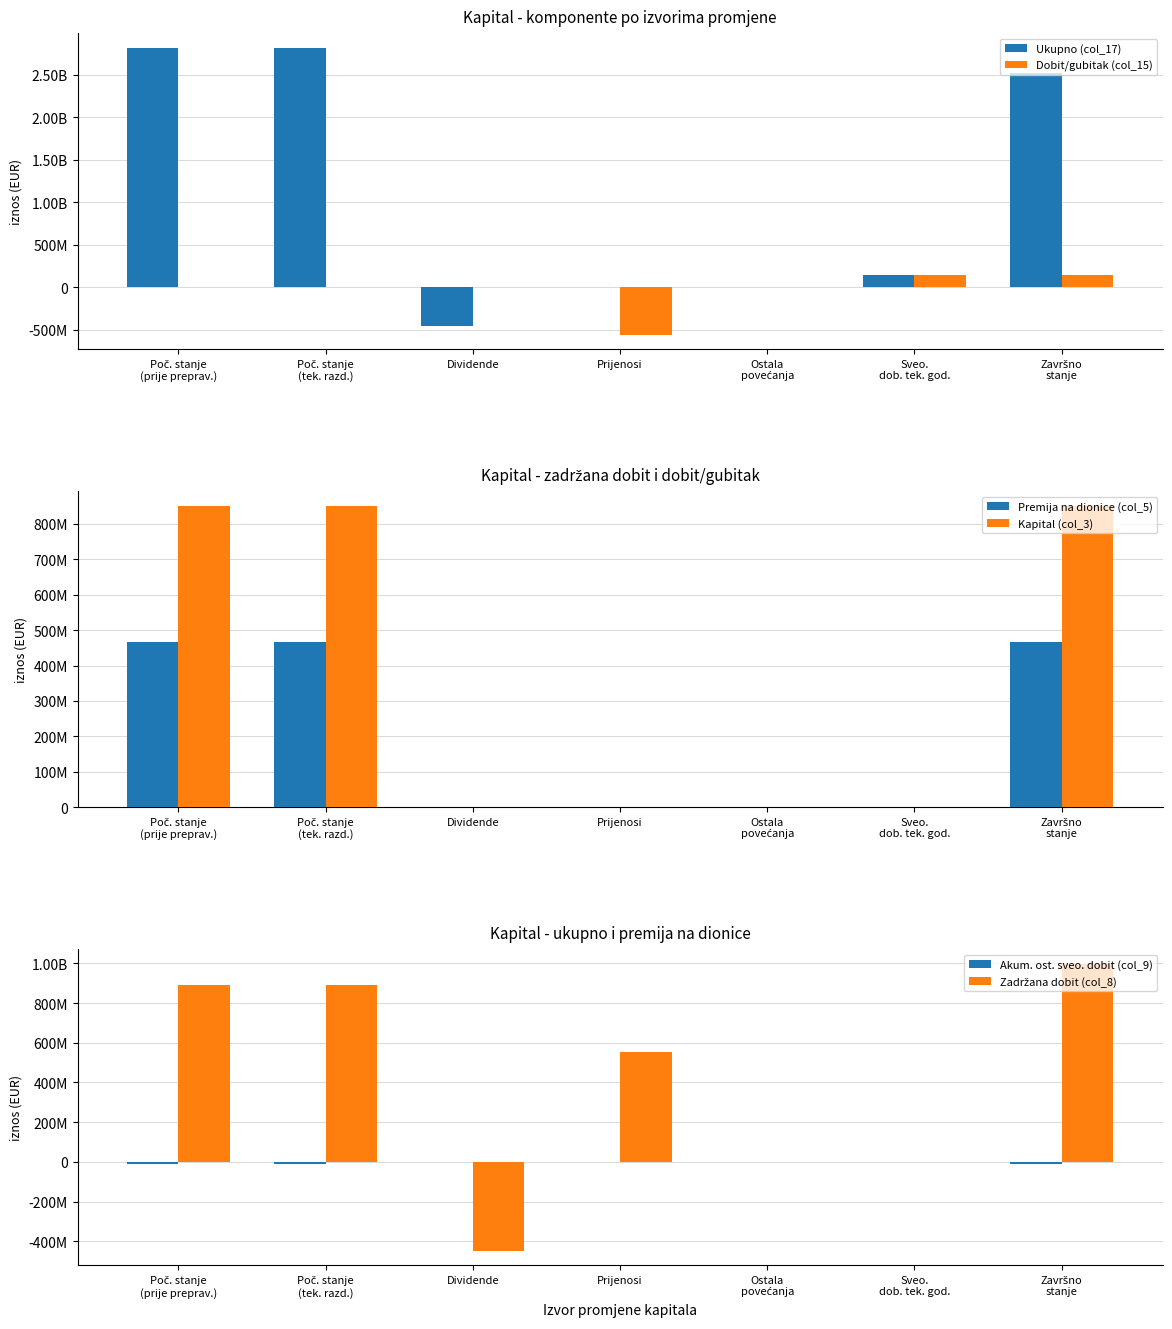

How many bars are there in total?

42